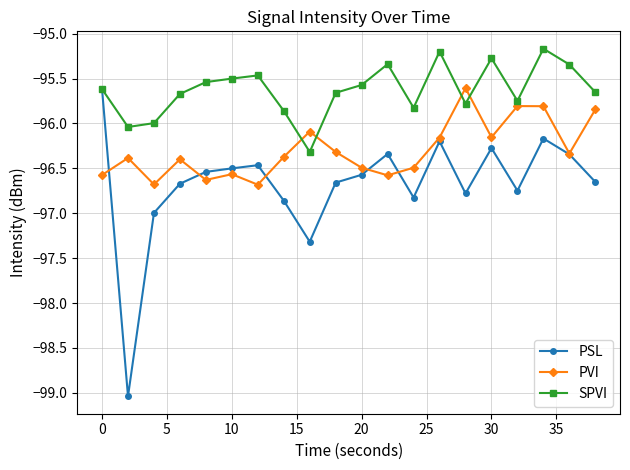

At how many categories does at least one series exceed -98?

20